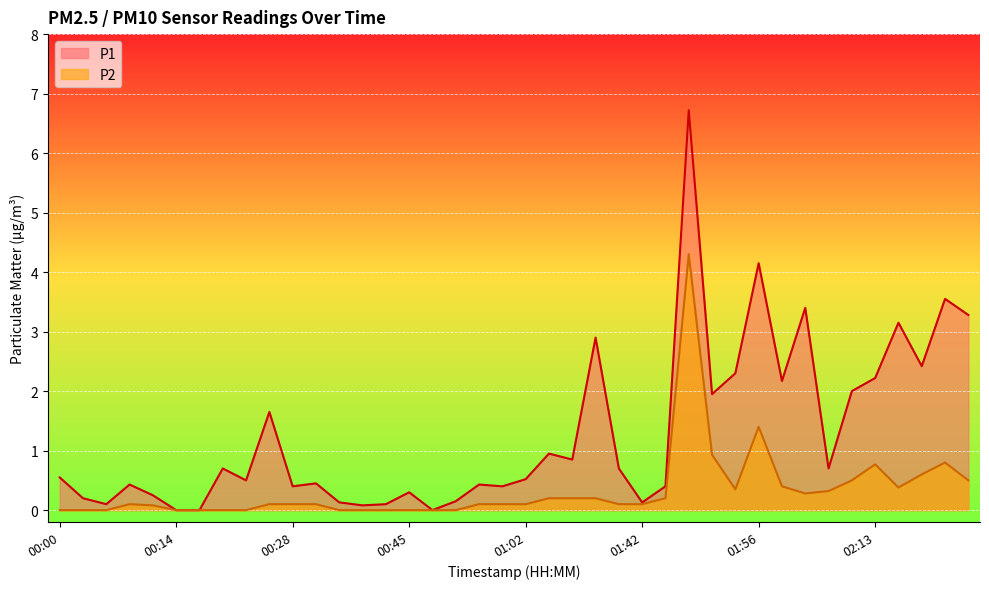

List the labels in order of P2 value, largest first.

01:47, 01:56, 01:50, 02:22, 02:13, 02:19, 02:10, 02:25, 01:59, 02:16, 01:53, 02:07, 02:02, 01:14, 01:27, 01:36, 01:45, 00:09, 00:25, 00:28, 00:31, 00:56, 00:59, 01:02, 01:39, 01:42, 00:11, 00:00, 00:03, 00:06, 00:14, 00:17, 00:20, 00:23, 00:34, 00:36, 00:42, 00:45, 00:51, 00:54